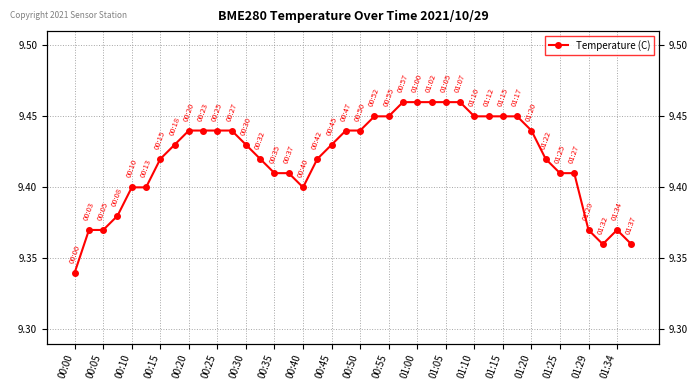

How many lines are shown in the chart?

1